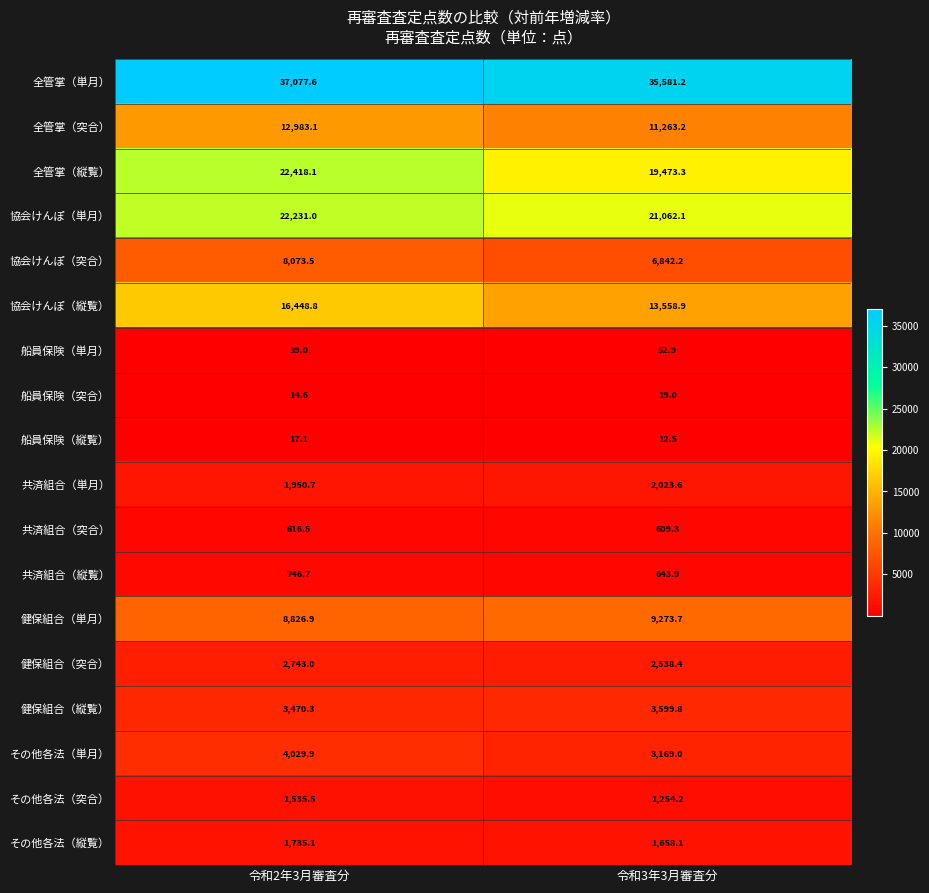

What is the total value across all series at 令和2年3月審査分?

144957.4